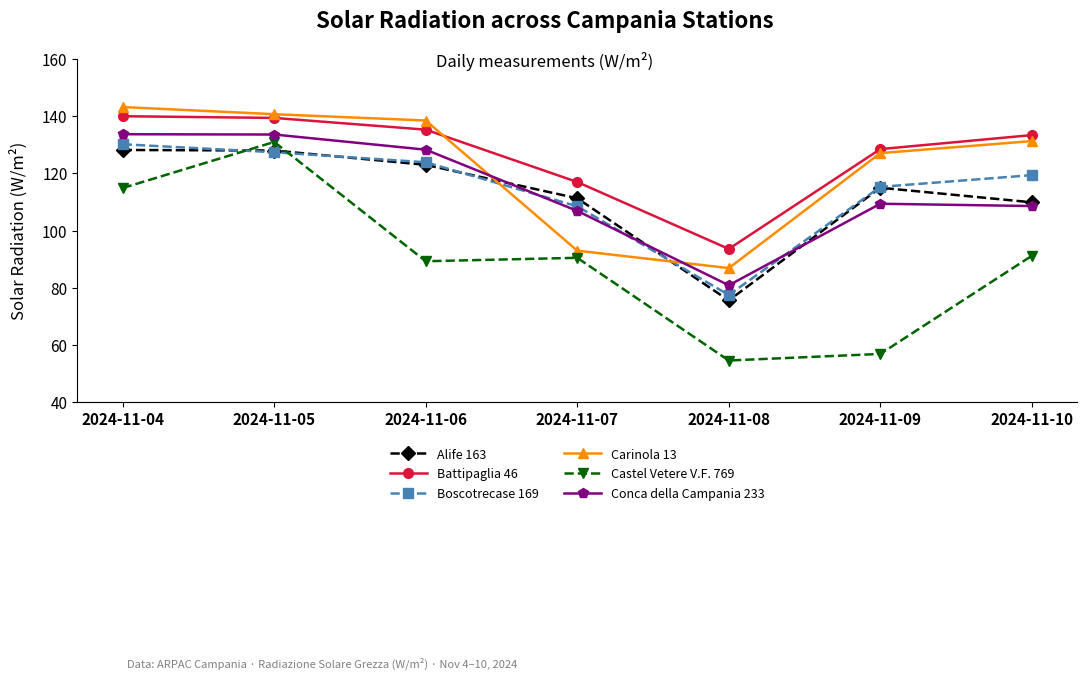

What is the average value of the Alife 163 series?

113.0